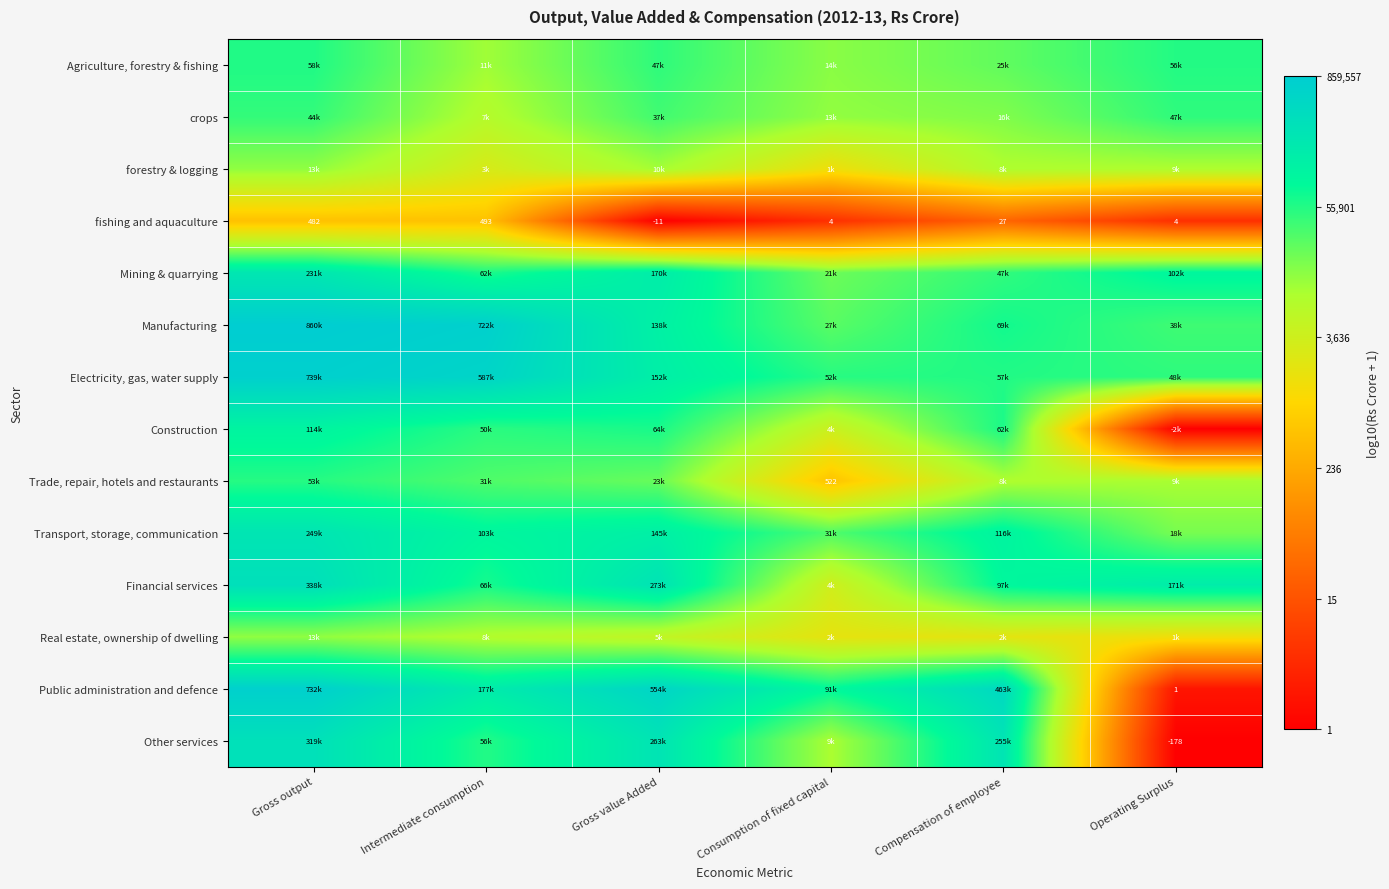

At which label is fishing and aquaculture closest to 241?

Compensation of employee